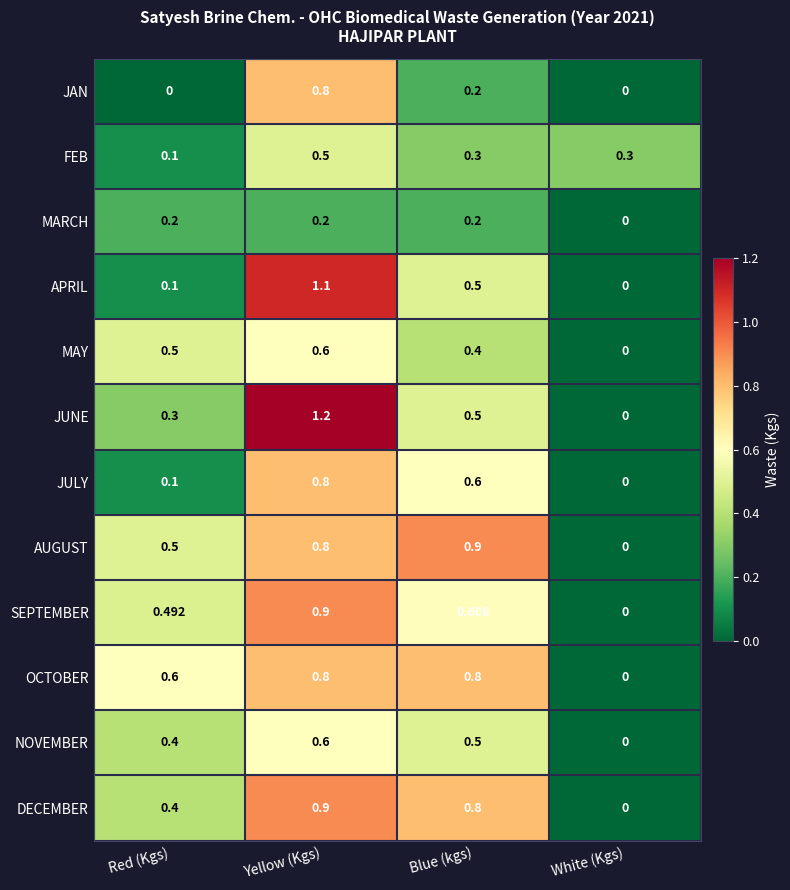

Which label corresponds to the largest value in the chart?

Yellow (Kgs)